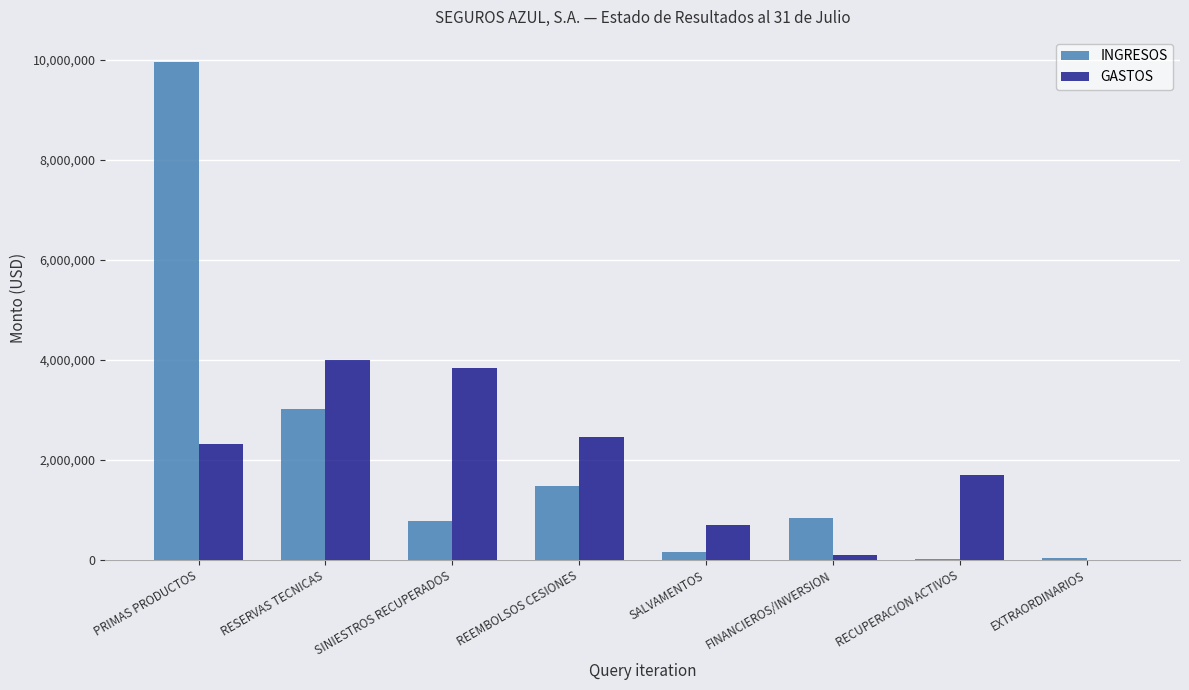

How many data points in GASTOS are above 2314128?

4